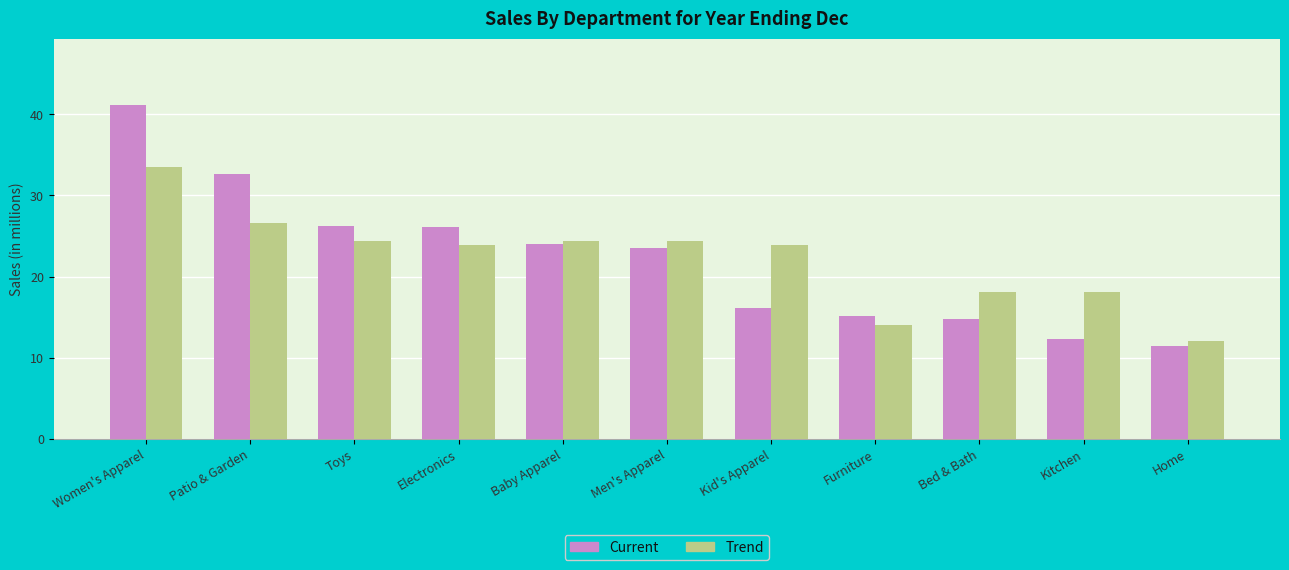

What is the lowest value of the Current series?

11.4